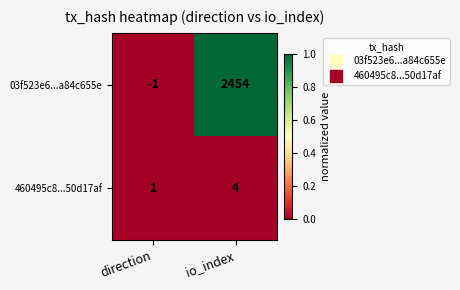

Rank the series by their average value, from highest to lowest.

03f523e6...a84c655e, 460495c8...50d17af